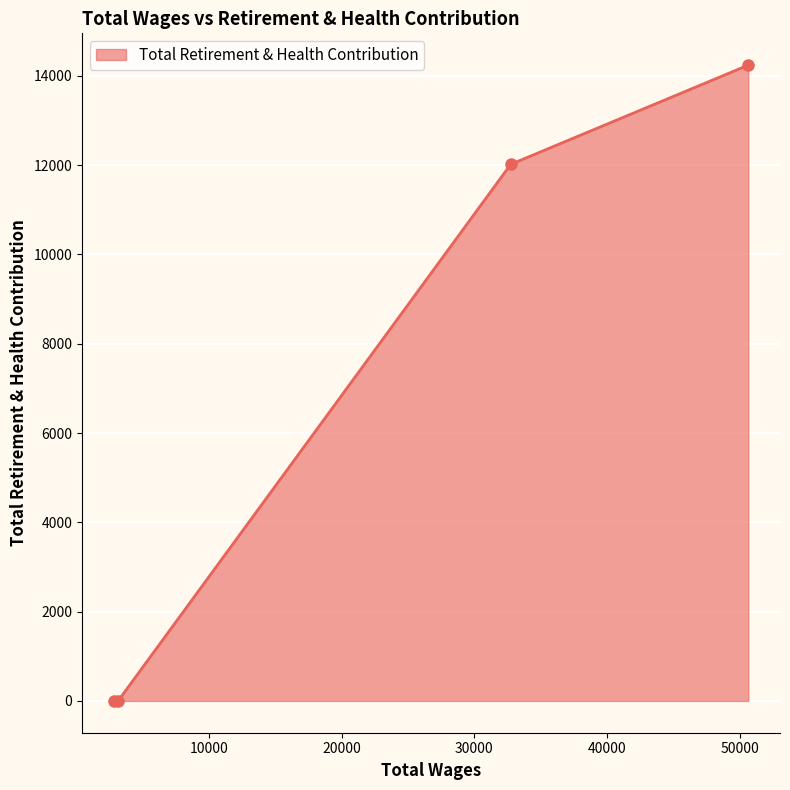

True or false: there are more than 1 points higher than both neighbors.

False